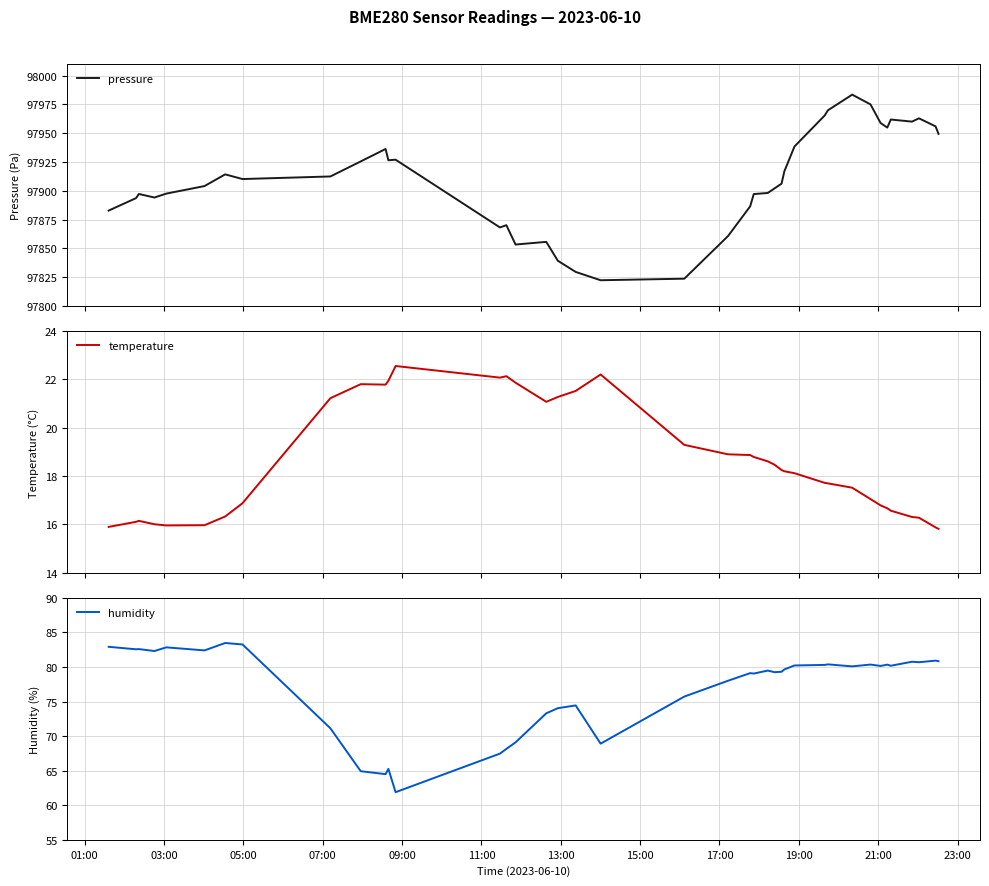

Is the value of temperature at 01:00 greater than the value of pressure at 14?

No